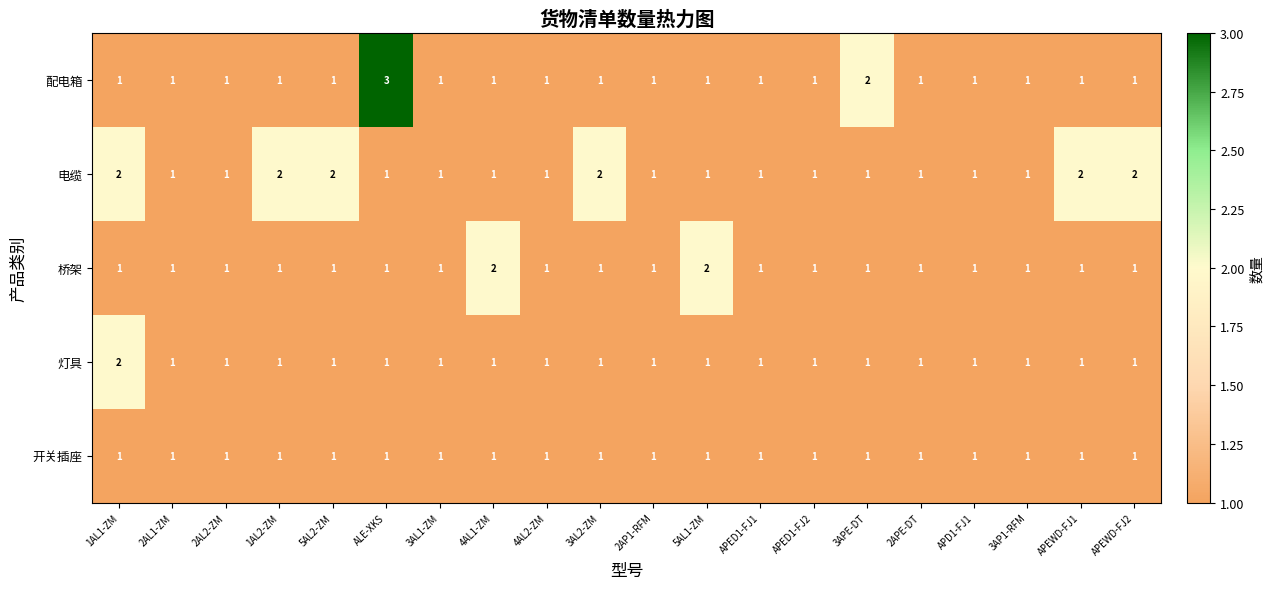

The value of 配电箱 at APD1-FJ1 is 1. True or false?

True